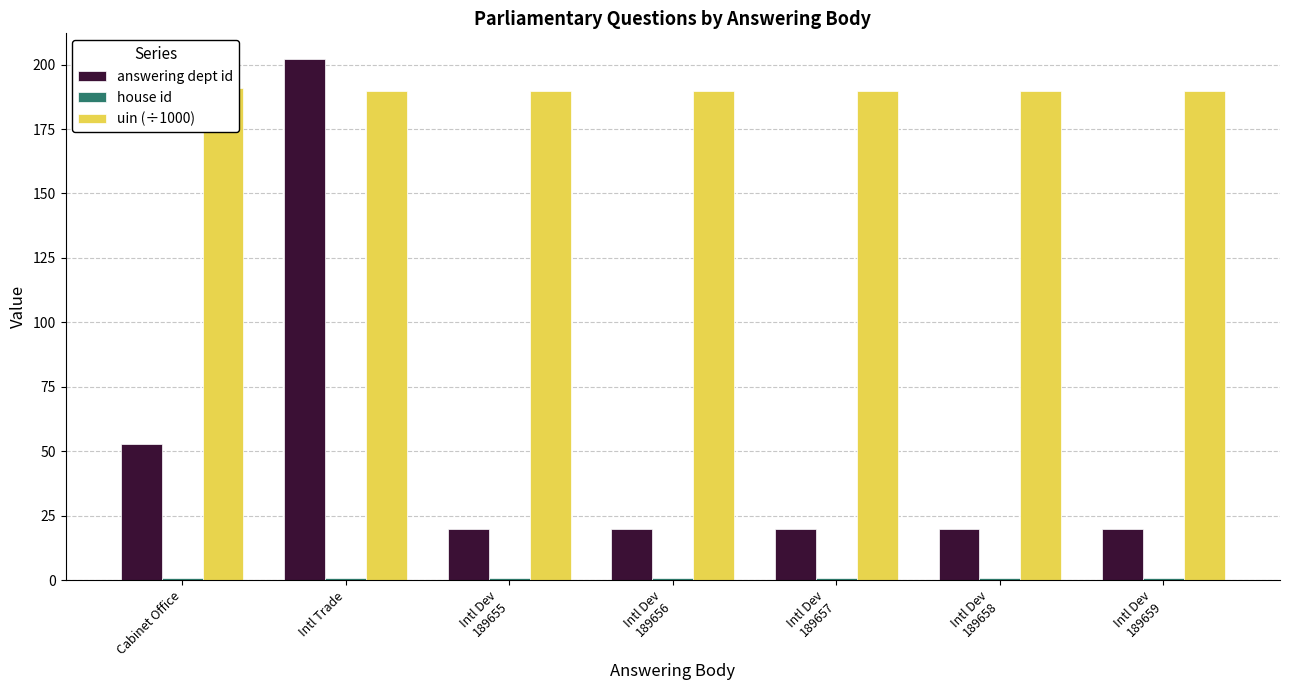

Which series has the widest spread of values?

answering dept id